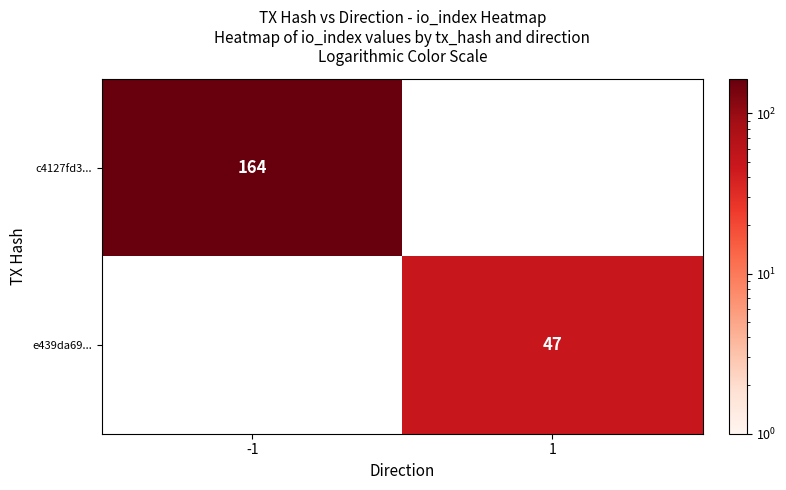

True or false: c4127fd3... has a value of 292 at -1.

False